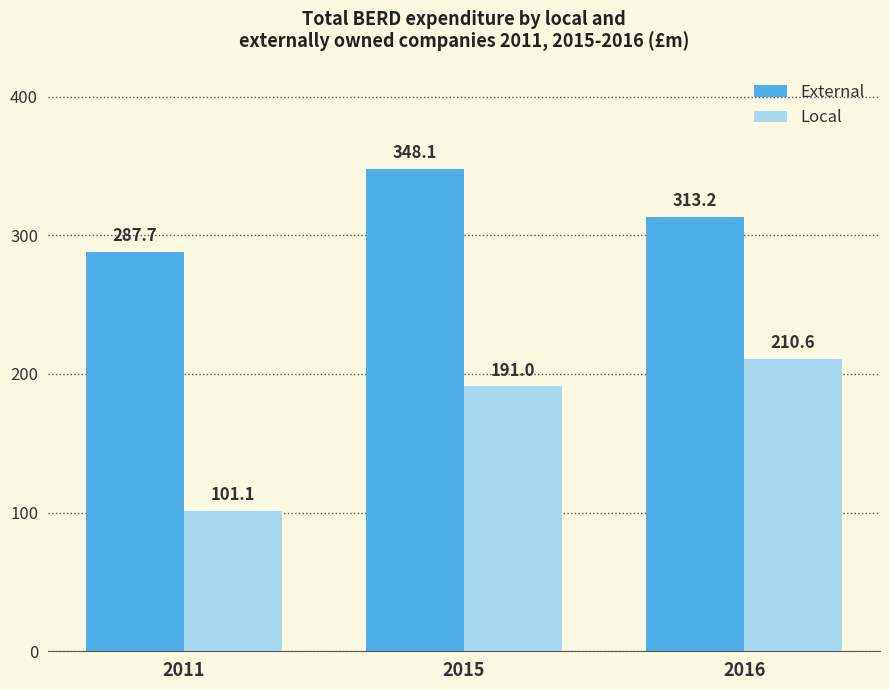

Are the bars grouped side by side (vs. stacked)?

Yes